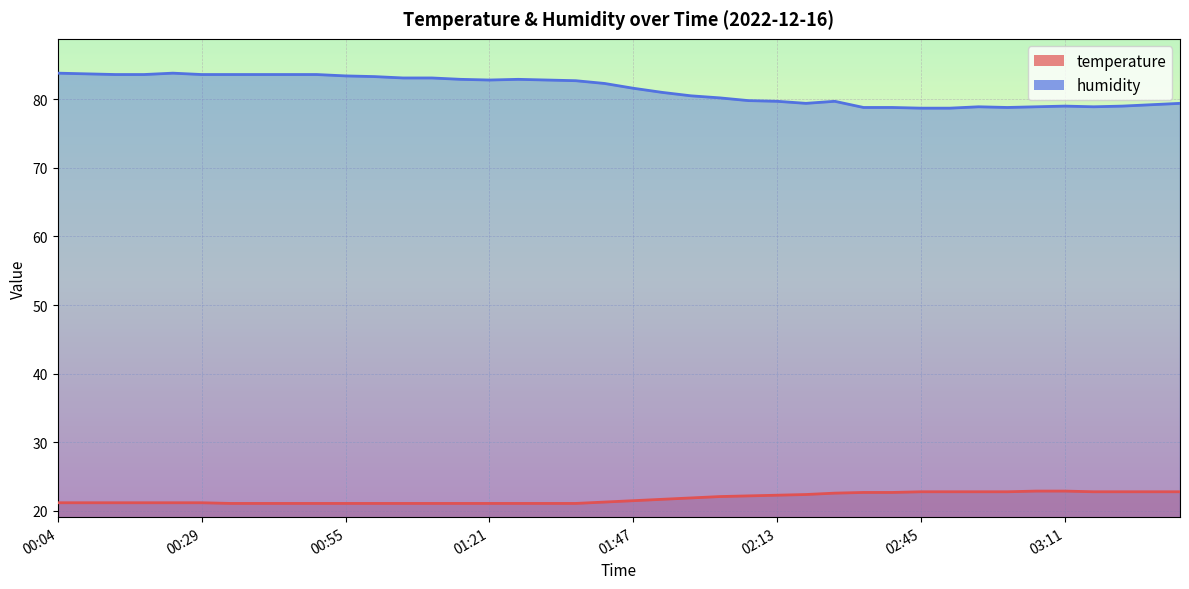

What is the difference between the humidity values at 01:00 and 00:19?

0.3